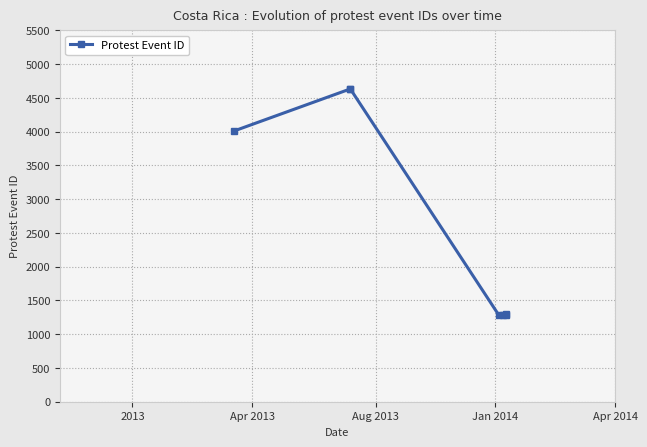

How many series are shown in this chart?

1